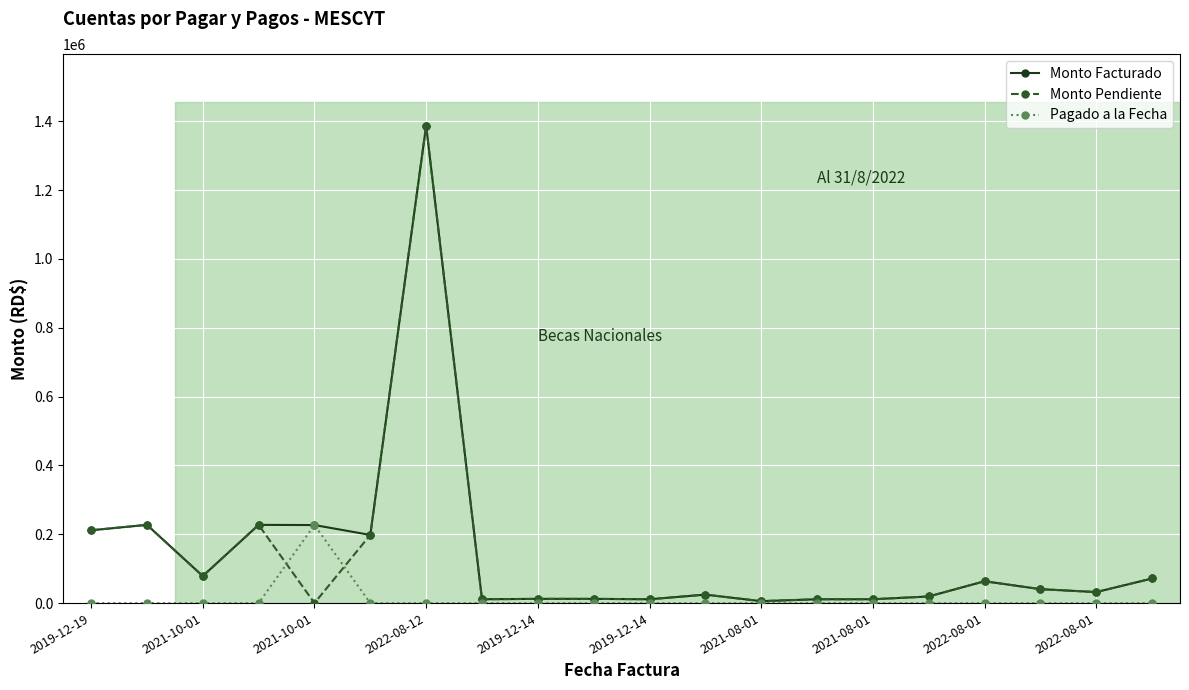

What is the greatest value displayed?

1387038.0